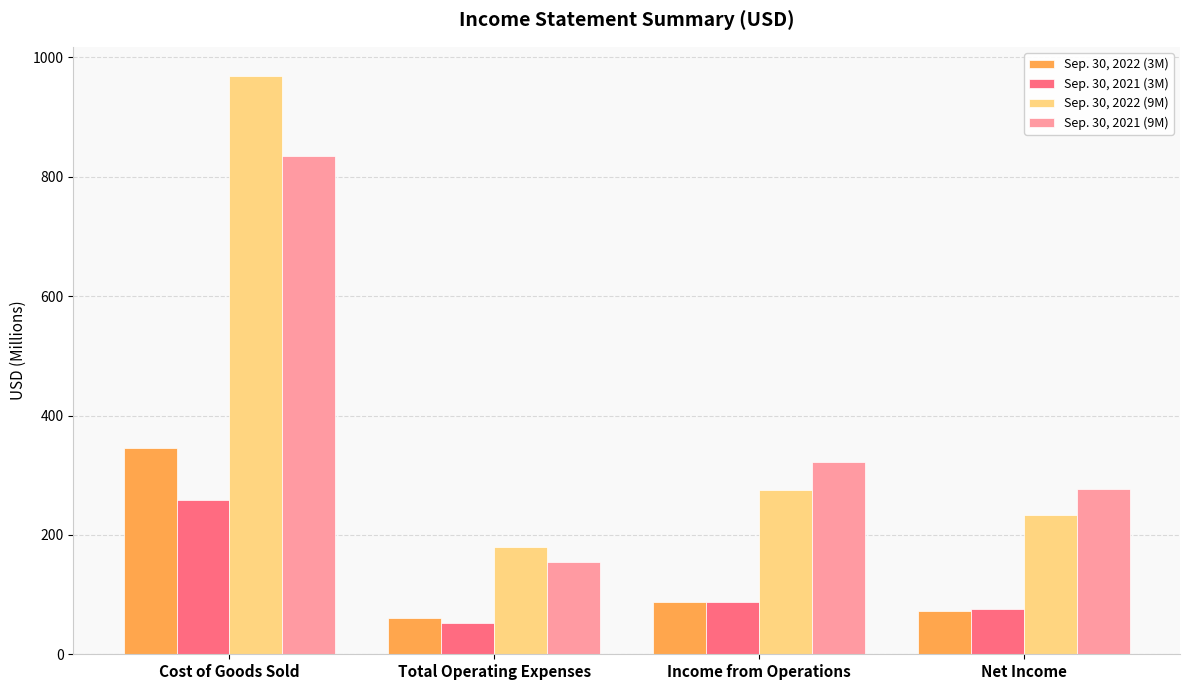

What is the difference between the highest and lowest values at Total Operating Expenses?

127.4